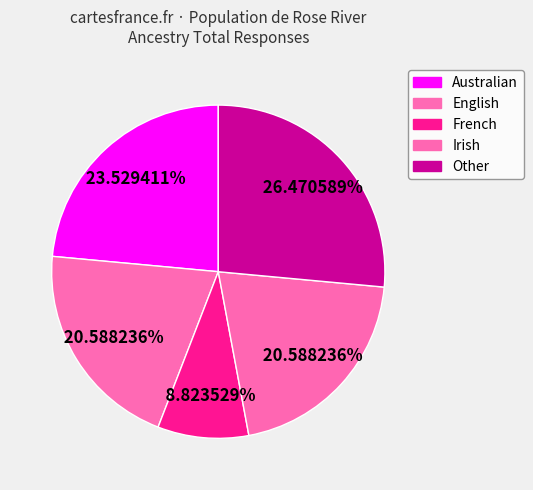

To the nearest percent, what is the difference between the Other and Australian slice percentages?

3%